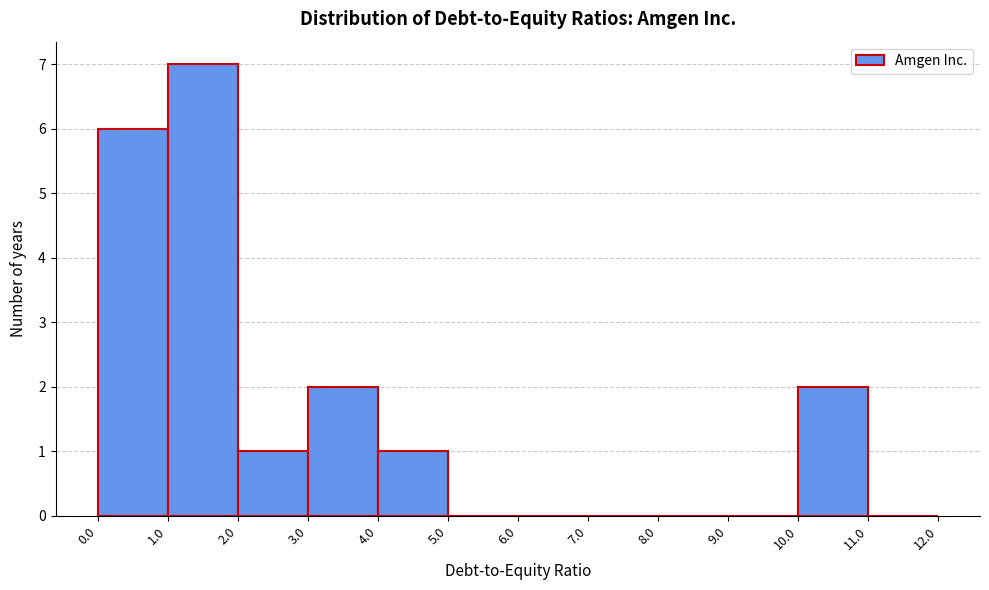

Reading left to right, transcribe this chart: for each bar, give the range it covers on the x-axis and its height. The values are not printed on the chart, so give them approximately, as read against the axis.

0.0 to 1.0: 6
1.0 to 2.0: 7
2.0 to 3.0: 1
3.0 to 4.0: 2
4.0 to 5.0: 1
5.0 to 6.0: 0
6.0 to 7.0: 0
7.0 to 8.0: 0
8.0 to 9.0: 0
9.0 to 10.0: 0
10.0 to 11.0: 2
11.0 to 12.0: 0